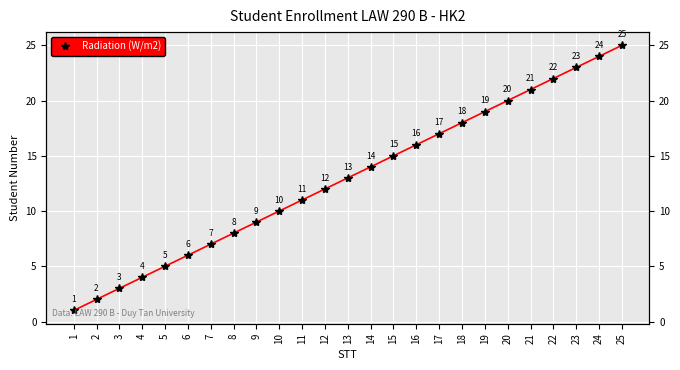

Reading left to right, what are all the values shown in this chart?

1	2	3	4	5	6	7	8	9	10	11	12	13	14	15	16	17	18	19	20	21	22	23	24	25